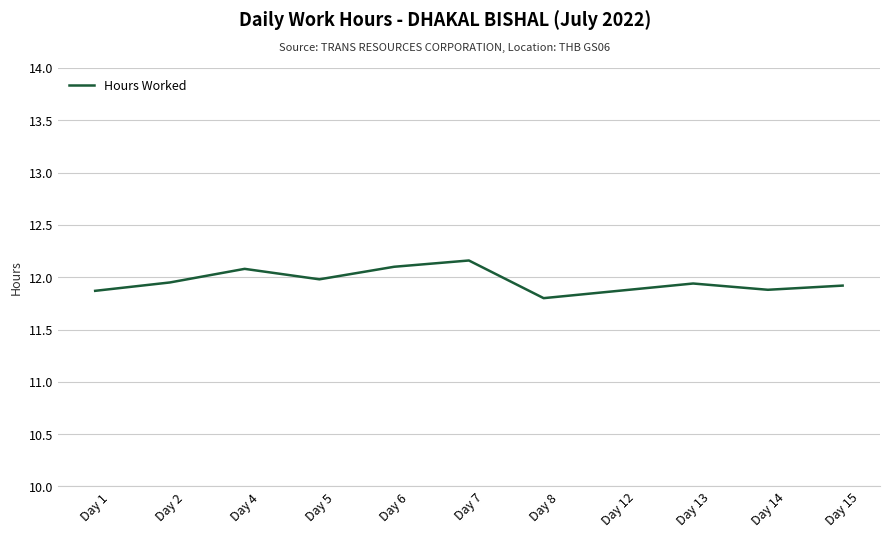

Is this an area chart (filled region under the line)?

No